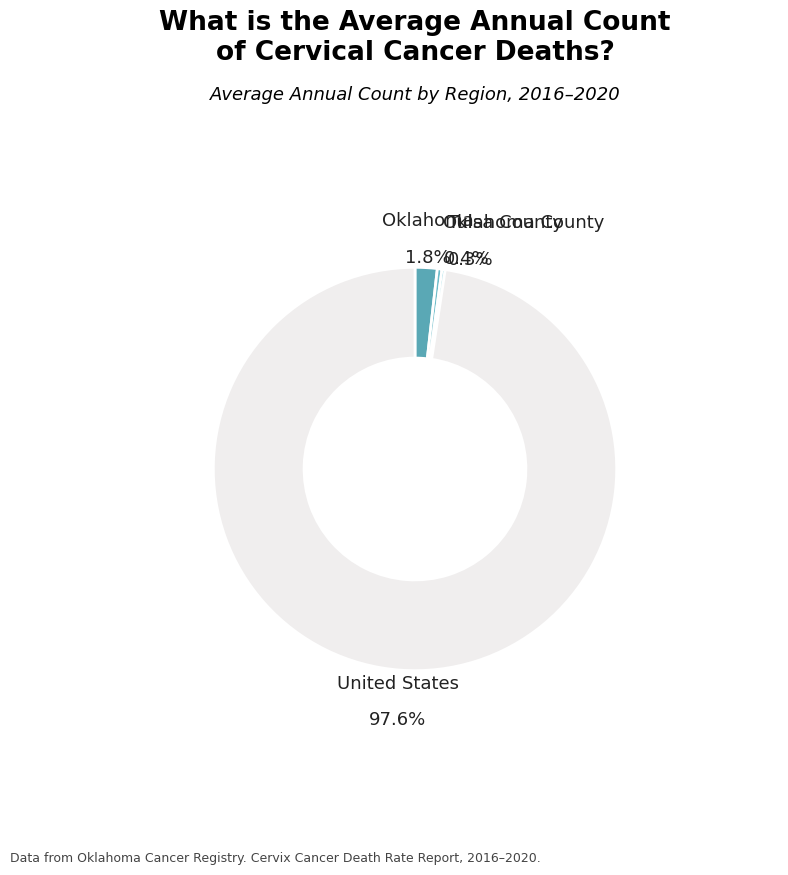

To the nearest percent, what percentage of the pie is United States?

98%